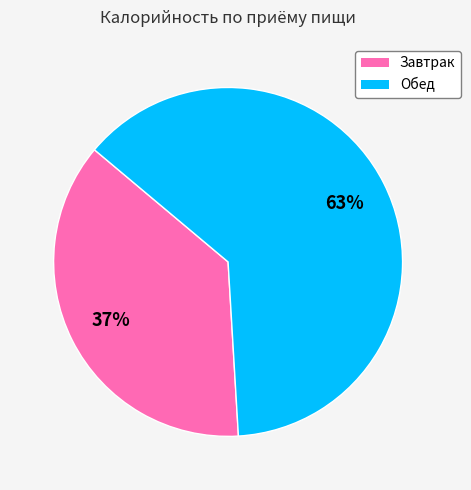

Is the sum of Завтрак and Обед greater than half?

Yes